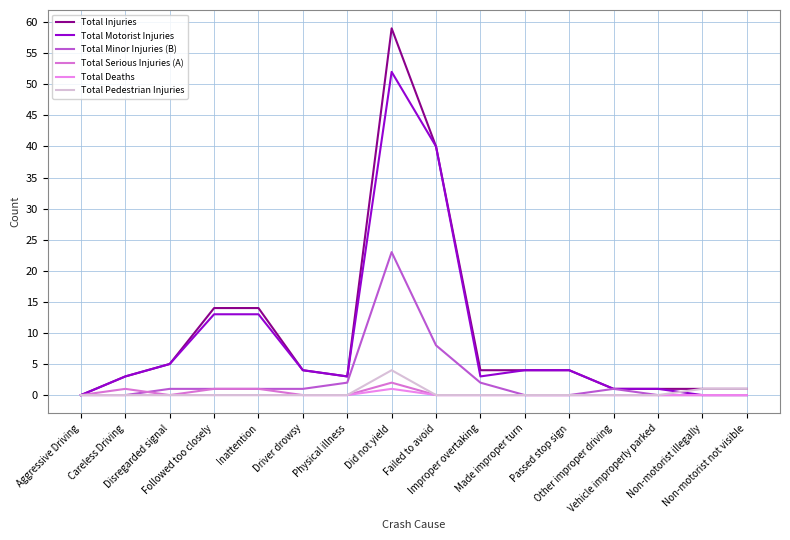

Is the value of Total Minor Injuries (B) at Failed to avoid greater than the value of Total Motorist Injuries at Careless Driving?

Yes